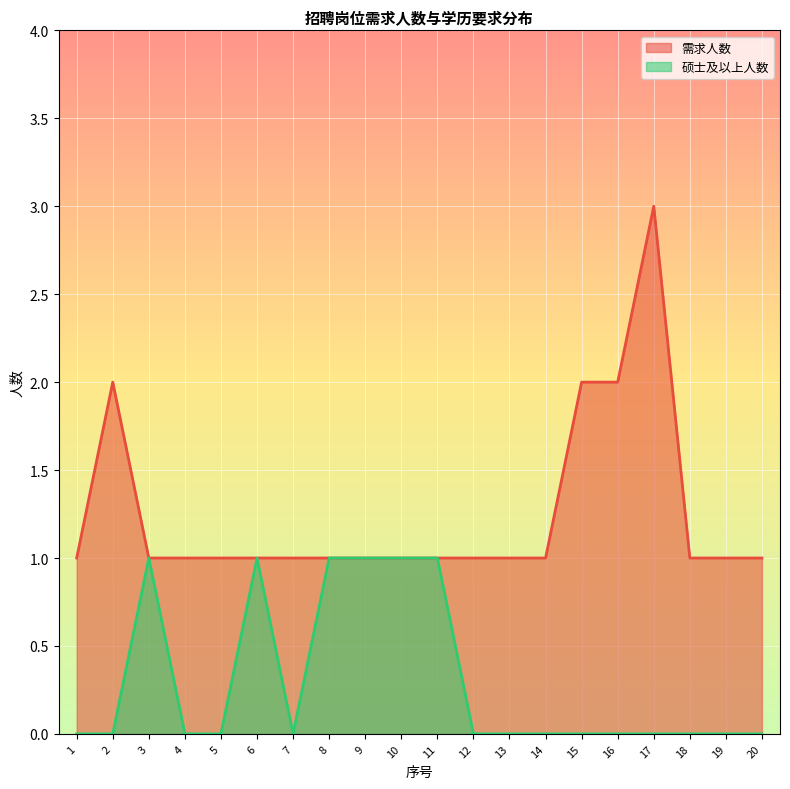

What is the value of the 硕士及以上人数 point at the 9th from the left?

1